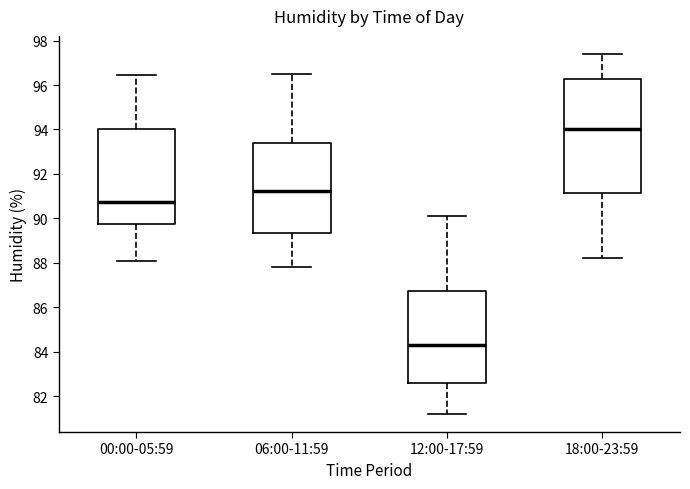

Which box is the tallest, from its lower edge to its upper edge?

18:00-23:59